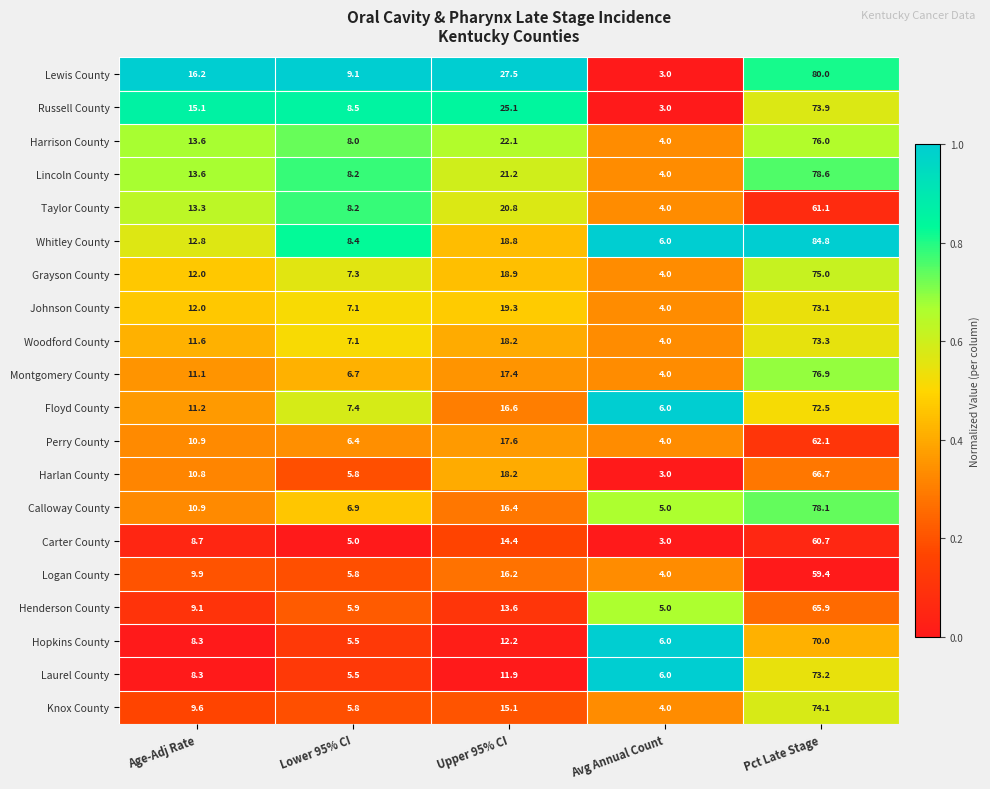

What is the total value across all series at Upper 95% CI?

361.5